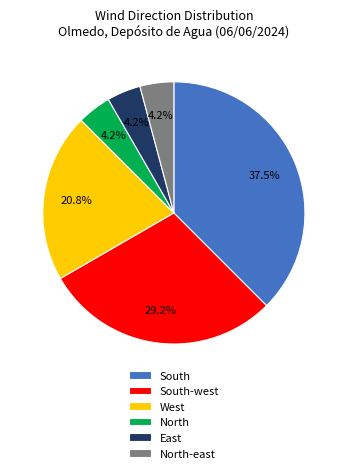

To the nearest percent, what is the combined percentage of South-west and East?

33%